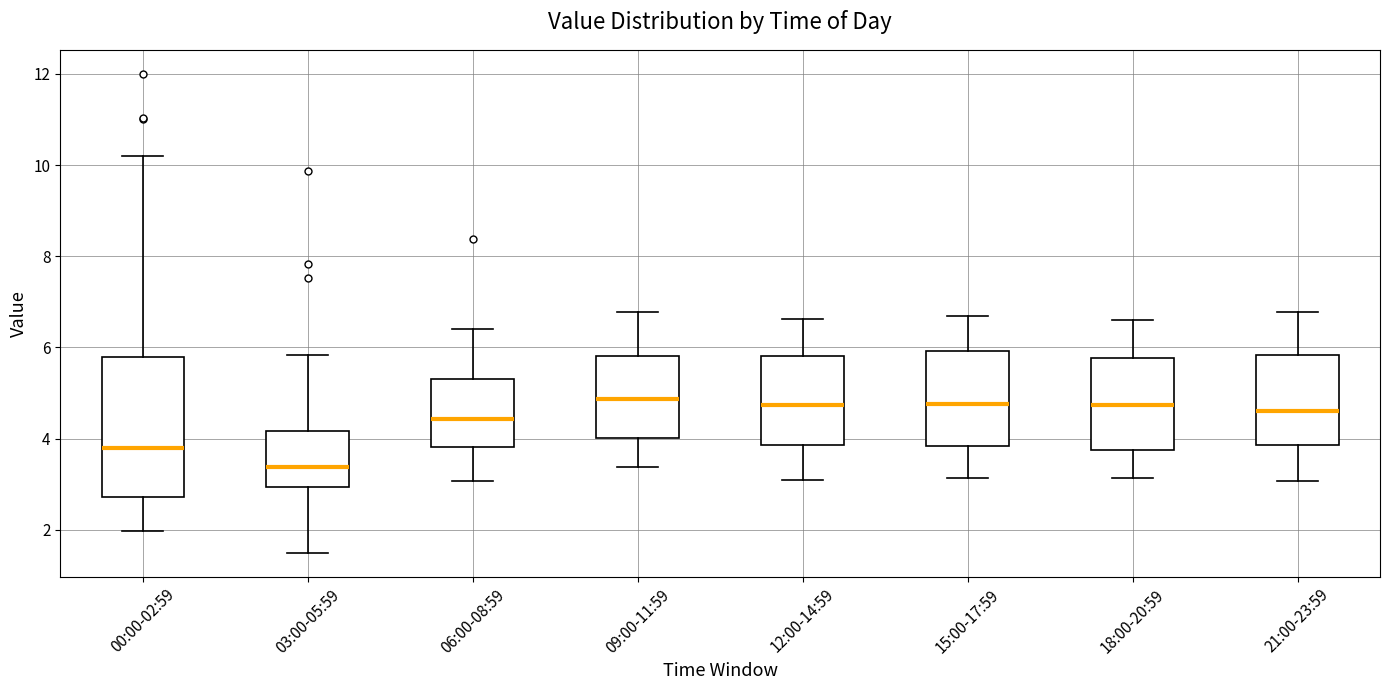

Where does the median line of the box for 00:00-02:59 sit on the y-axis? The values are not printed on the chart, so give them approximately, as read against the axis.

3.8